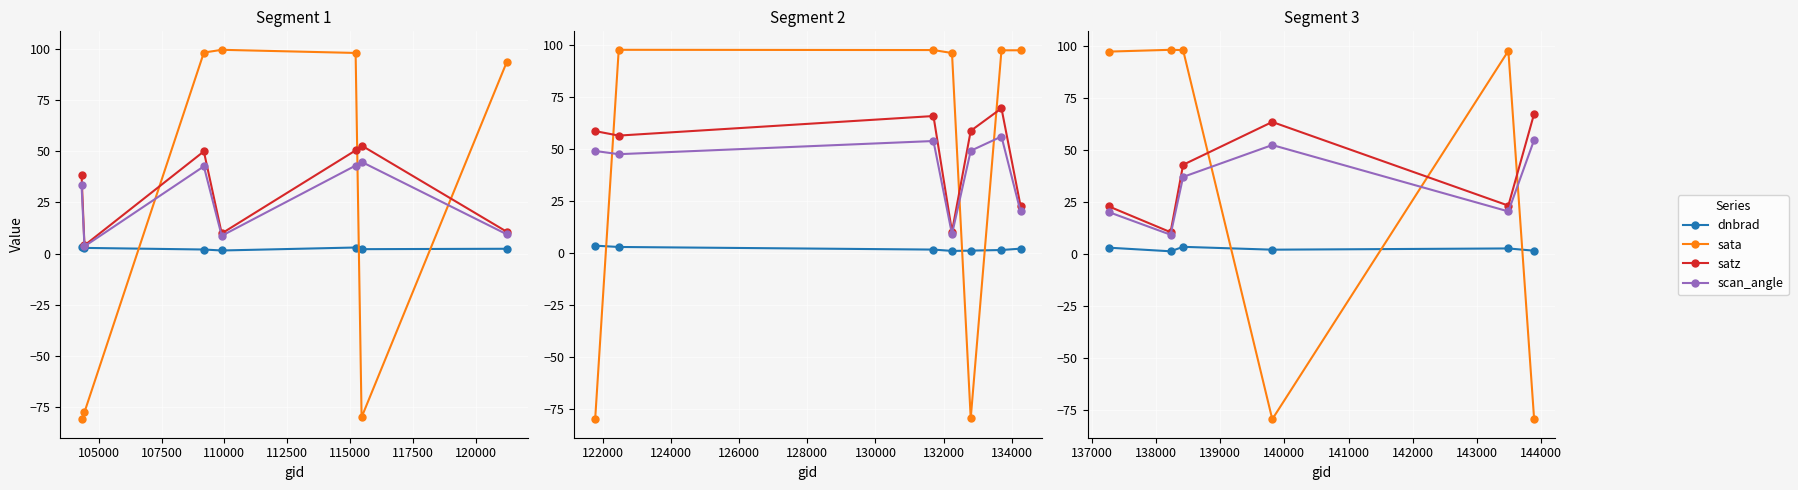

True or false: dnbrad and scan_angle cross at least once.

False